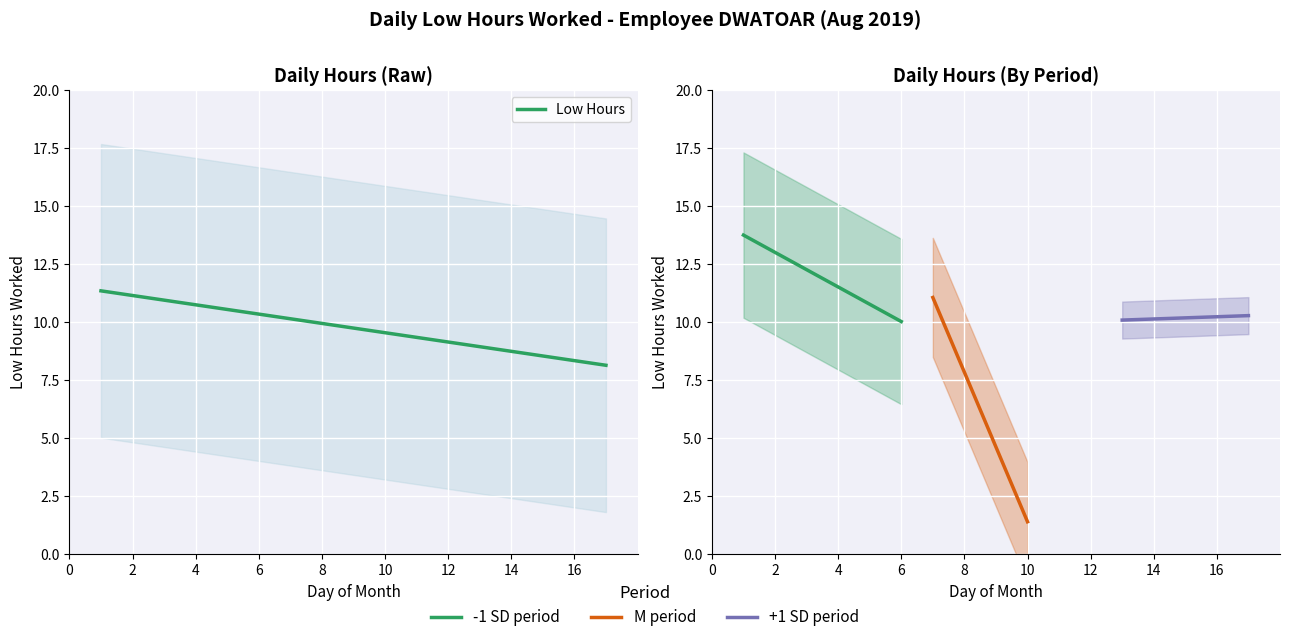

Approximately how many times larger is the value at 5 compared to 14?

1.0